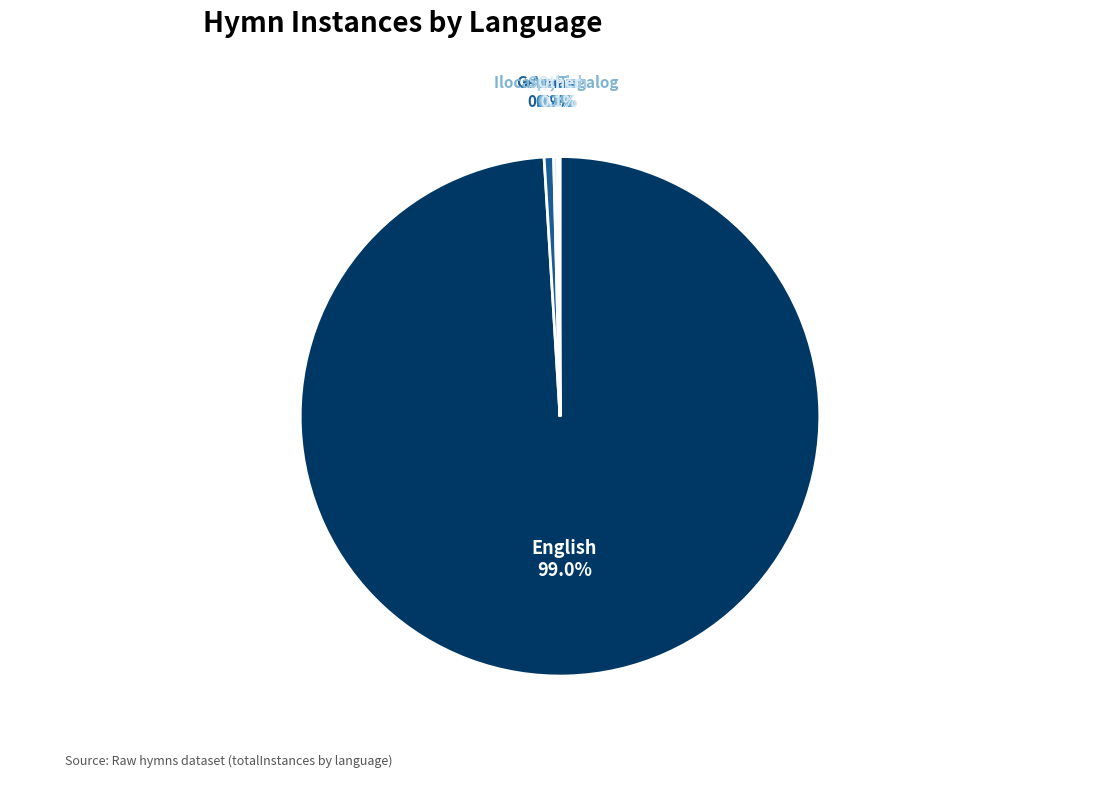

Does German account for over 50% of the chart?

No